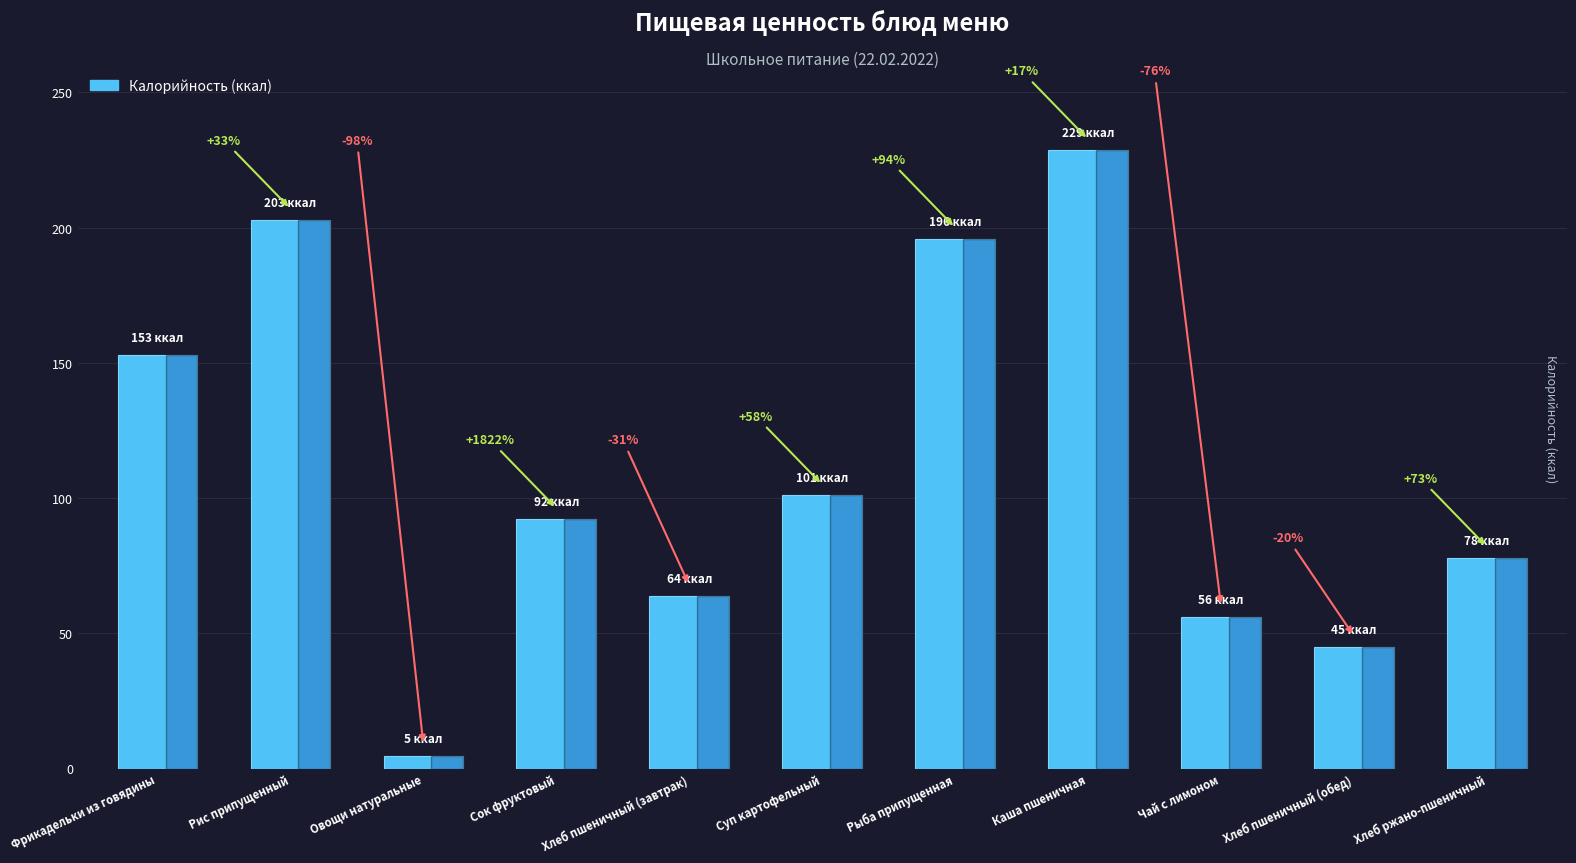

What position from the left is Суп картофельный?

6